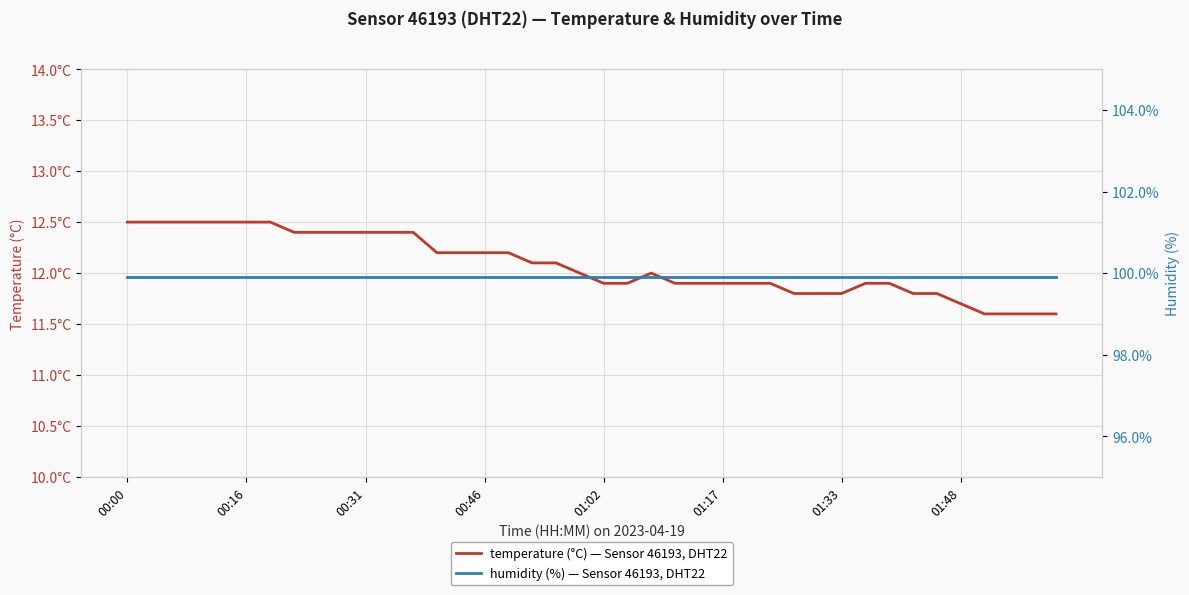

Count the temperature values in the range 11 to 12.

21